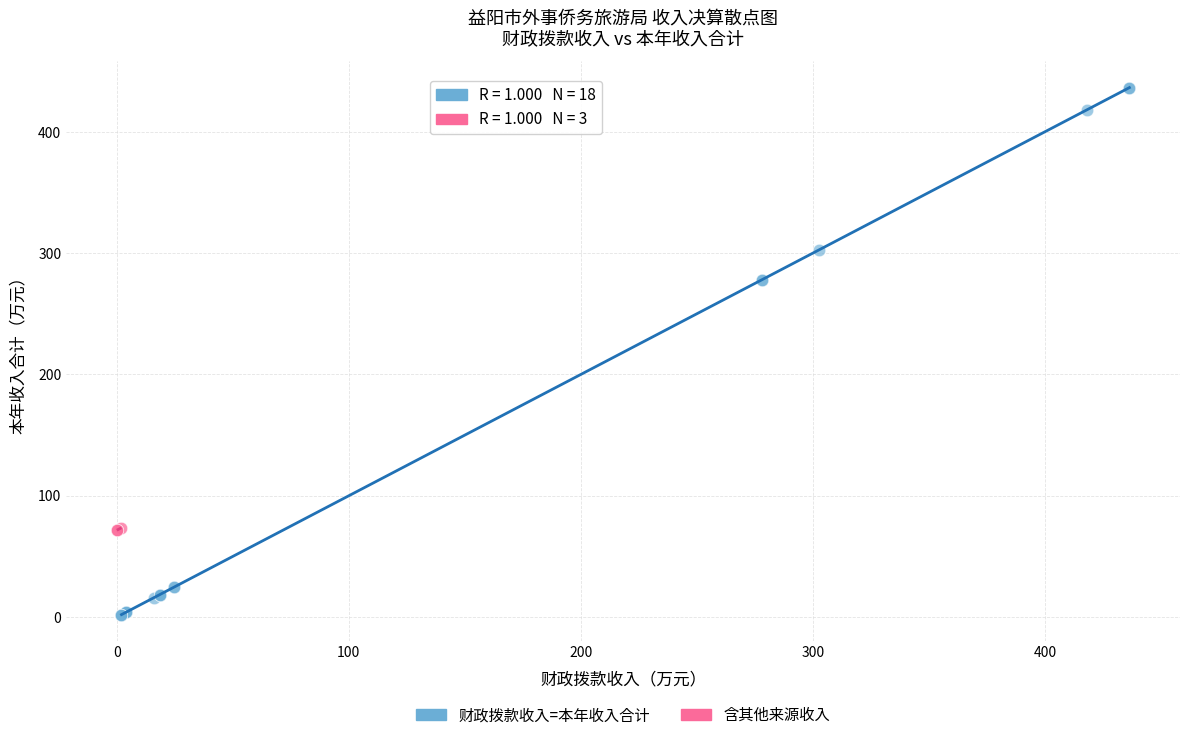

Which series reaches the maximum Y coordinate?

财政拨款收入=本年收入合计